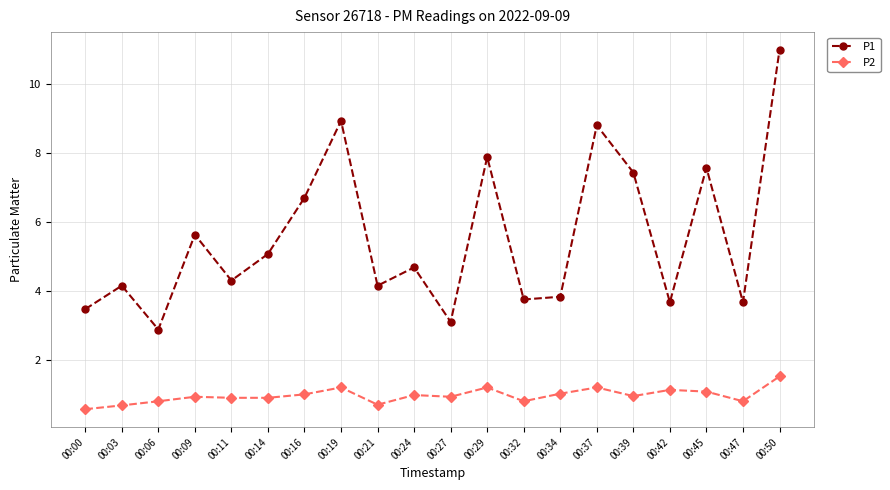

The value of P2 at 00:34 is 0.3. True or false?

False